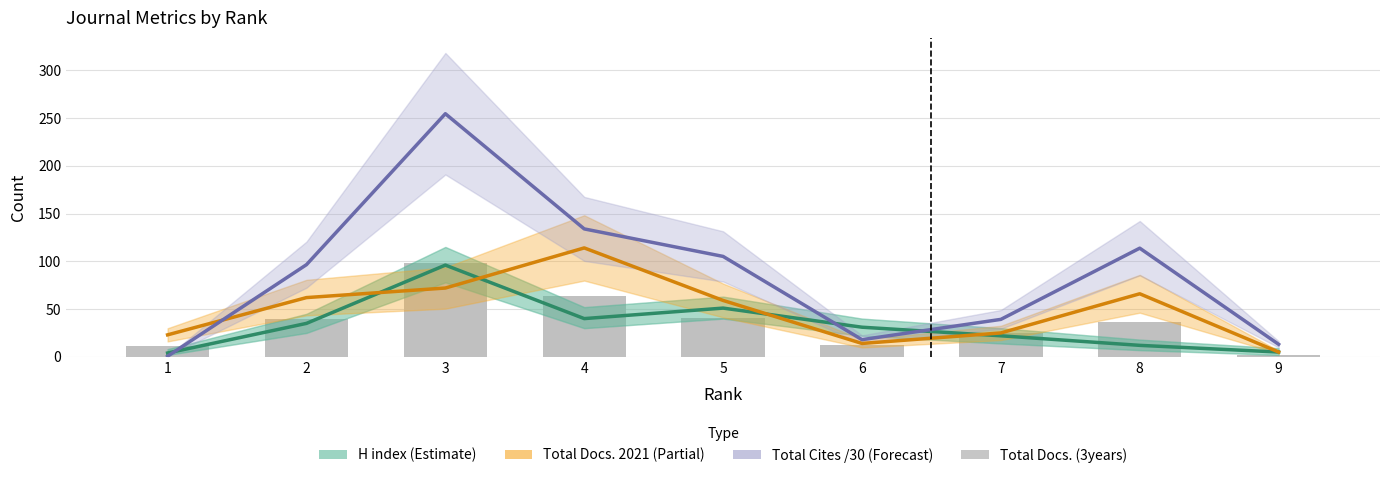

How many data points in Total Docs. (3years) are less than 36?

4